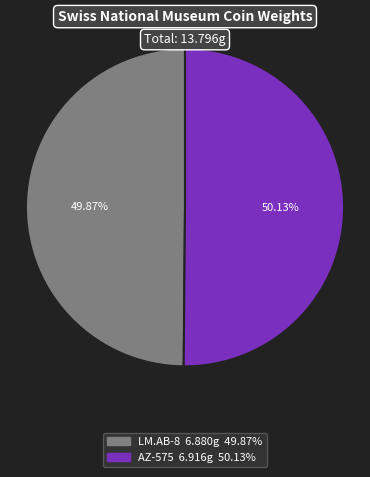

To the nearest percent, what percentage of the pie is LM.AB-8?

50%